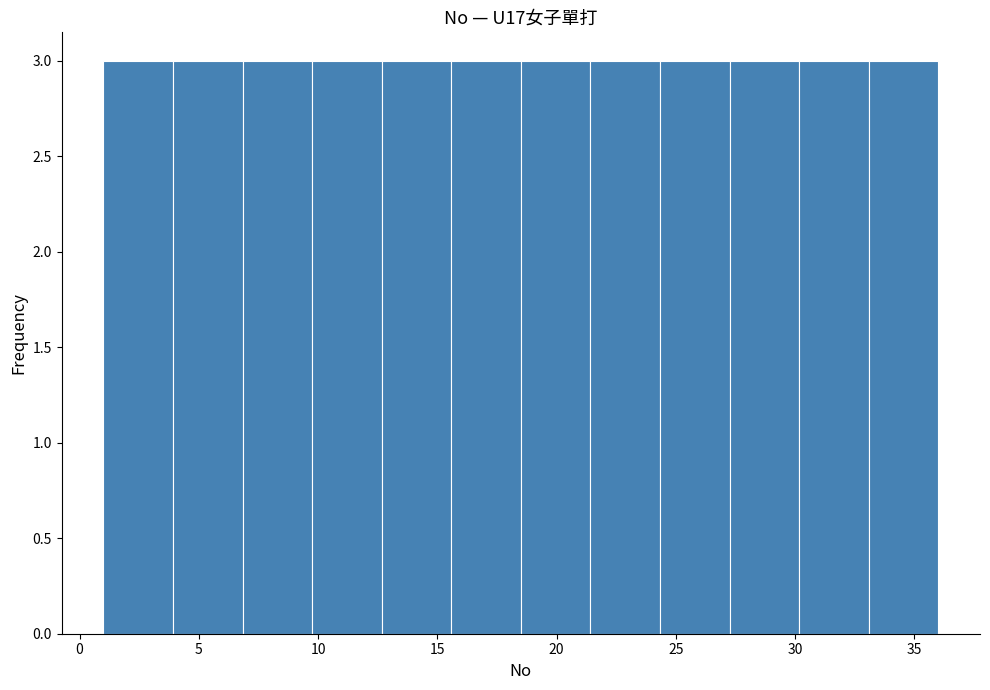

Reading left to right, list every bar in this chart as the range it spans on the x-axis followed by its height. Neither the bar edges nor the heights are printed on the chart, so give them approximately, as read against the axes.

1.0 to 4.0: 3
4.0 to 7.0: 3
7.0 to 10.0: 3
10.0 to 12.5: 3
12.5 to 15.5: 3
15.5 to 18.5: 3
18.5 to 21.5: 3
21.5 to 24.5: 3
24.5 to 27.5: 3
27.5 to 30.0: 3
30.0 to 33.0: 3
33.0 to 36.0: 3